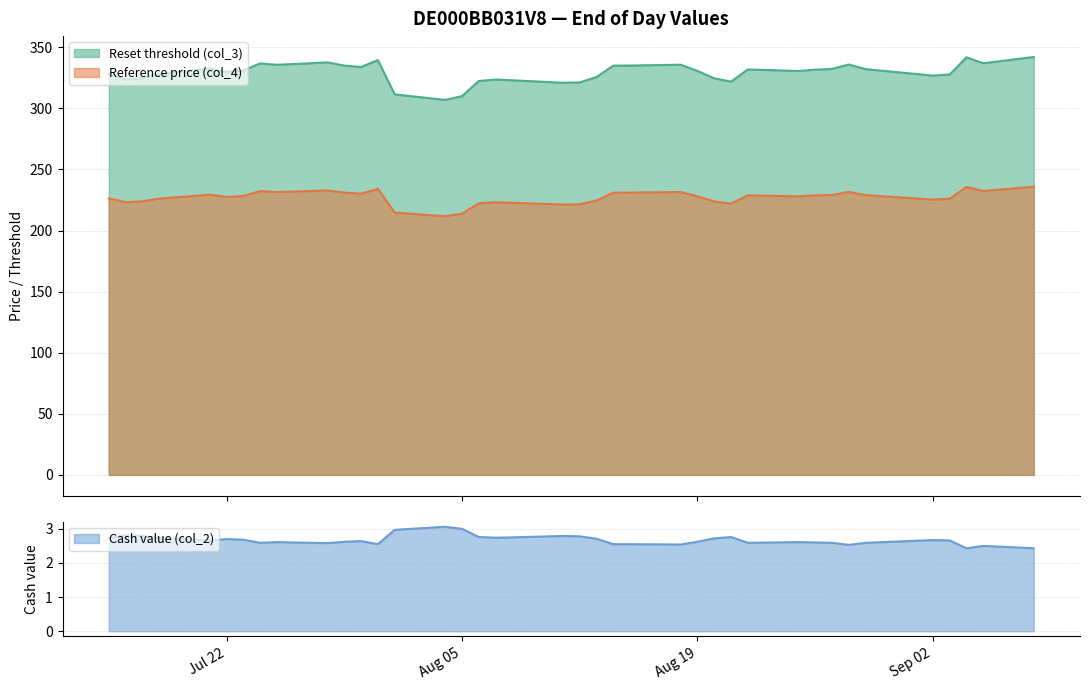

True or false: Reset threshold (col_3) and Reference price (col_4) intersect in this chart.

False